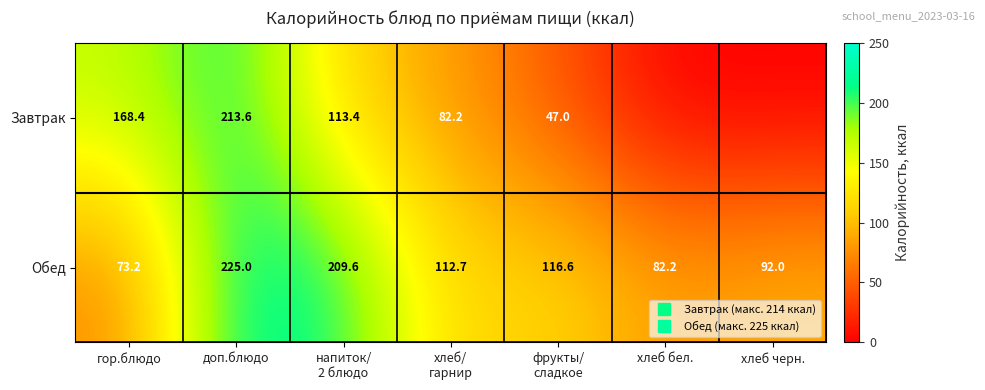

What is the maximum value shown in the chart?

225.0